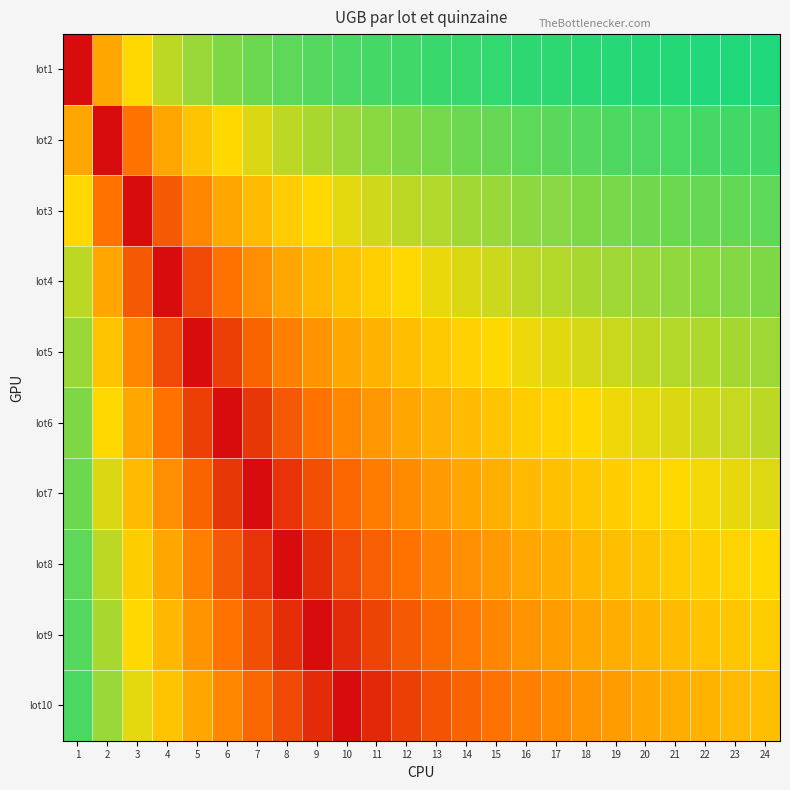

Reading left to right, transcribe all the data shown in this chart.

lot1: 1=0.0	2=0.5	3=0.7	4=0.8	5=0.8	6=0.8	7=0.9	8=0.9	9=0.9	10=0.9	11=0.9	12=0.9	13=0.9	14=0.9	15=0.9	16=0.9	17=0.9	18=0.9	19=0.9	20=0.9	21=1.0	22=1.0	23=1.0	24=1.0
lot2: 1=0.5	2=0.0	3=0.3	4=0.5	5=0.6	6=0.7	7=0.7	8=0.8	9=0.8	10=0.8	11=0.8	12=0.8	13=0.8	14=0.9	15=0.9	16=0.9	17=0.9	18=0.9	19=0.9	20=0.9	21=0.9	22=0.9	23=0.9	24=0.9
lot3: 1=0.7	2=0.3	3=0.0	4=0.2	5=0.4	6=0.5	7=0.6	8=0.6	9=0.7	10=0.7	11=0.7	12=0.8	13=0.8	14=0.8	15=0.8	16=0.8	17=0.8	18=0.8	19=0.8	20=0.8	21=0.9	22=0.9	23=0.9	24=0.9
lot4: 1=0.8	2=0.5	3=0.2	4=0.0	5=0.2	6=0.3	7=0.4	8=0.5	9=0.6	10=0.6	11=0.6	12=0.7	13=0.7	14=0.7	15=0.7	16=0.8	17=0.8	18=0.8	19=0.8	20=0.8	21=0.8	22=0.8	23=0.8	24=0.8
lot5: 1=0.8	2=0.6	3=0.4	4=0.2	5=0.0	6=0.2	7=0.3	8=0.4	9=0.4	10=0.5	11=0.5	12=0.6	13=0.6	14=0.6	15=0.7	16=0.7	17=0.7	18=0.7	19=0.7	20=0.8	21=0.8	22=0.8	23=0.8	24=0.8
lot6: 1=0.8	2=0.7	3=0.5	4=0.3	5=0.2	6=0.0	7=0.1	8=0.2	9=0.3	10=0.4	11=0.5	12=0.5	13=0.5	14=0.6	15=0.6	16=0.6	17=0.6	18=0.7	19=0.7	20=0.7	21=0.7	22=0.7	23=0.7	24=0.8
lot7: 1=0.9	2=0.7	3=0.6	4=0.4	5=0.3	6=0.1	7=0.0	8=0.1	9=0.2	10=0.3	11=0.4	12=0.4	13=0.5	14=0.5	15=0.5	16=0.6	17=0.6	18=0.6	19=0.6	20=0.7	21=0.7	22=0.7	23=0.7	24=0.7
lot8: 1=0.9	2=0.8	3=0.6	4=0.5	5=0.4	6=0.2	7=0.1	8=0.0	9=0.1	10=0.2	11=0.3	12=0.3	13=0.4	14=0.4	15=0.5	16=0.5	17=0.5	18=0.6	19=0.6	20=0.6	21=0.6	22=0.6	23=0.7	24=0.7
lot9: 1=0.9	2=0.8	3=0.7	4=0.6	5=0.4	6=0.3	7=0.2	8=0.1	9=0.0	10=0.1	11=0.2	12=0.2	13=0.3	14=0.4	15=0.4	16=0.4	17=0.5	18=0.5	19=0.5	20=0.6	21=0.6	22=0.6	23=0.6	24=0.6
lot10: 1=0.9	2=0.8	3=0.7	4=0.6	5=0.5	6=0.4	7=0.3	8=0.2	9=0.1	10=0.0	11=0.1	12=0.2	13=0.2	14=0.3	15=0.3	16=0.4	17=0.4	18=0.4	19=0.5	20=0.5	21=0.5	22=0.5	23=0.6	24=0.6